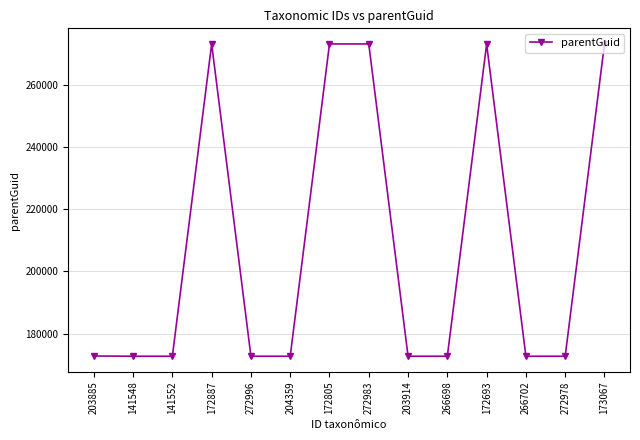

What is the maximum value shown in the chart?

273031